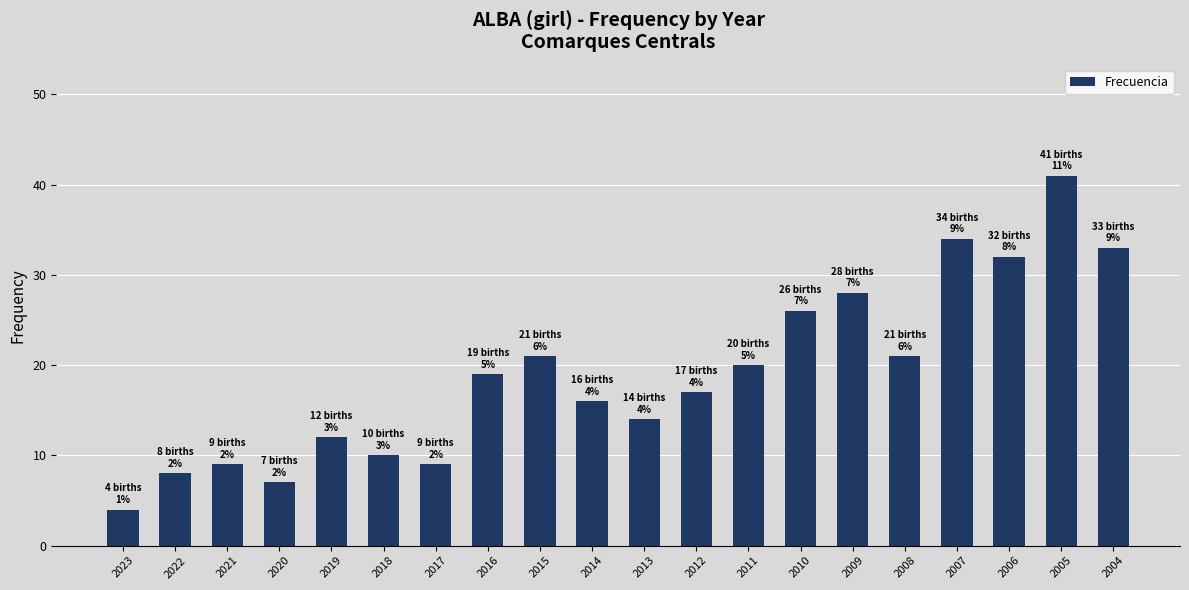

What is the sum of all values?

381